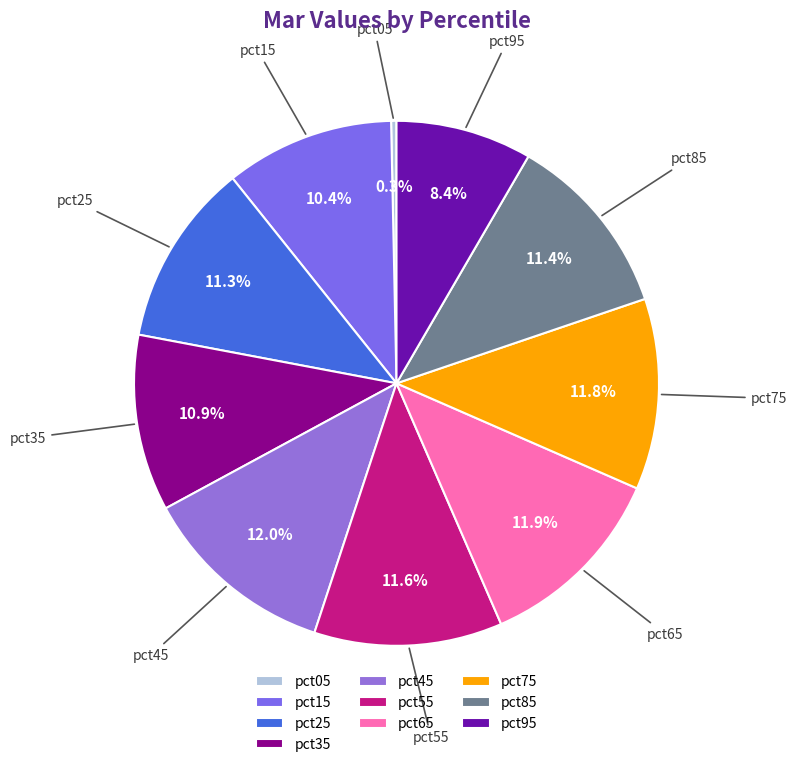

What portion of the pie excludes pct35?

89.1%